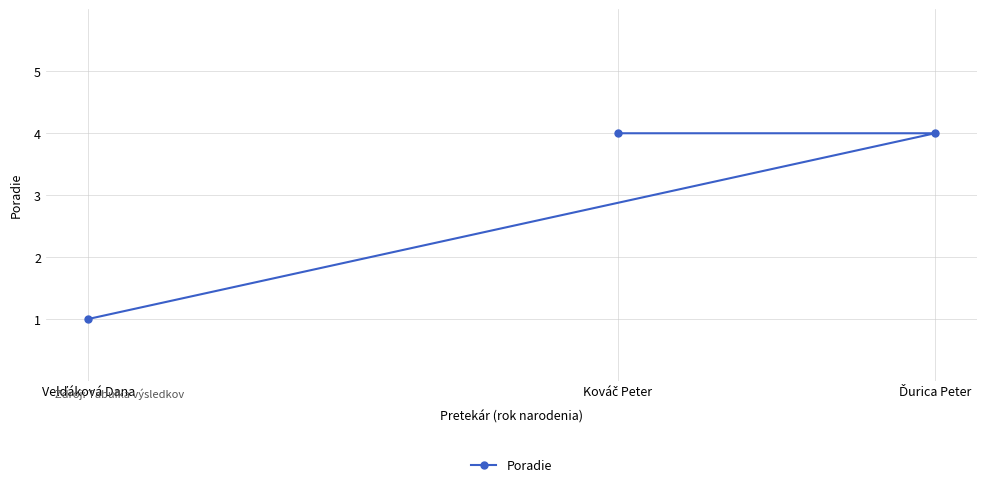

Does the chart have visible grid lines?

Yes